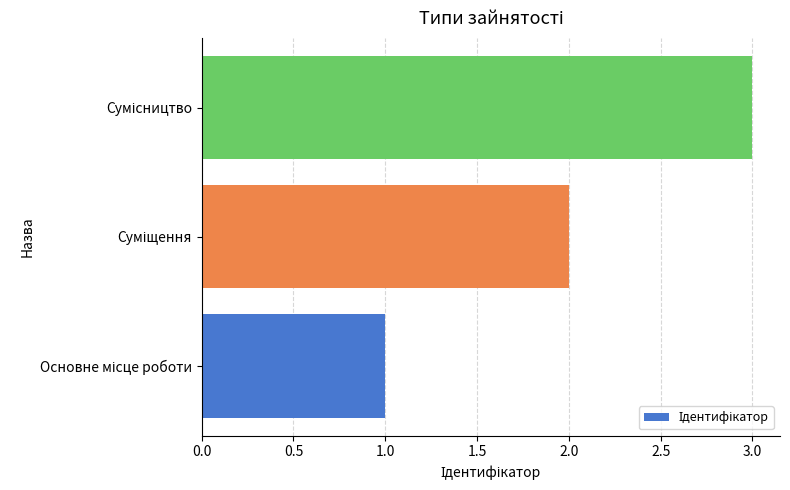

What is the maximum value shown in the chart?

3